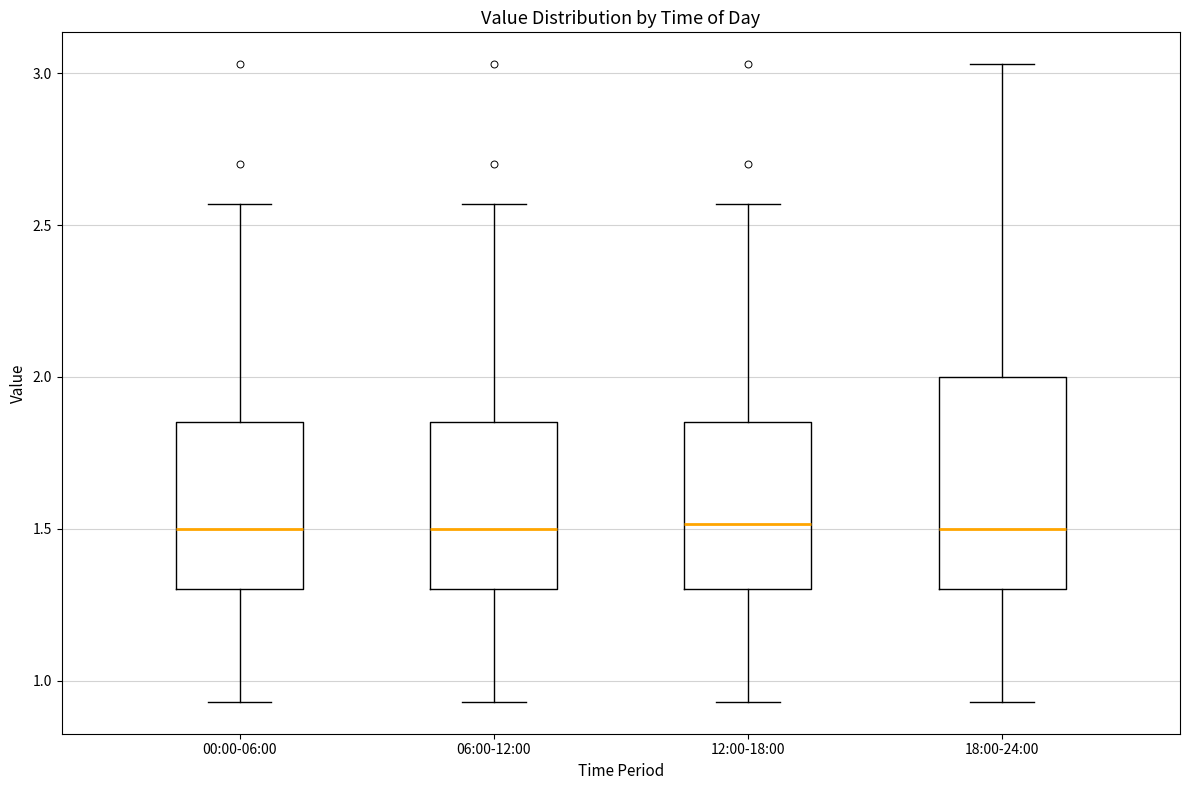

Reading left to right, read every box against the y-axis: the position of its median line, the range the box covers, and the ends of its whiskers. The values are not printed on the chart, so give them approximately, as read against the axis.

00:00-06:00: median 1.50, box 1.30 to 1.85, whiskers 0.95 to 2.55
06:00-12:00: median 1.50, box 1.30 to 1.85, whiskers 0.95 to 2.55
12:00-18:00: median 1.50, box 1.30 to 1.85, whiskers 0.95 to 2.55
18:00-24:00: median 1.50, box 1.30 to 2.00, whiskers 0.95 to 3.05